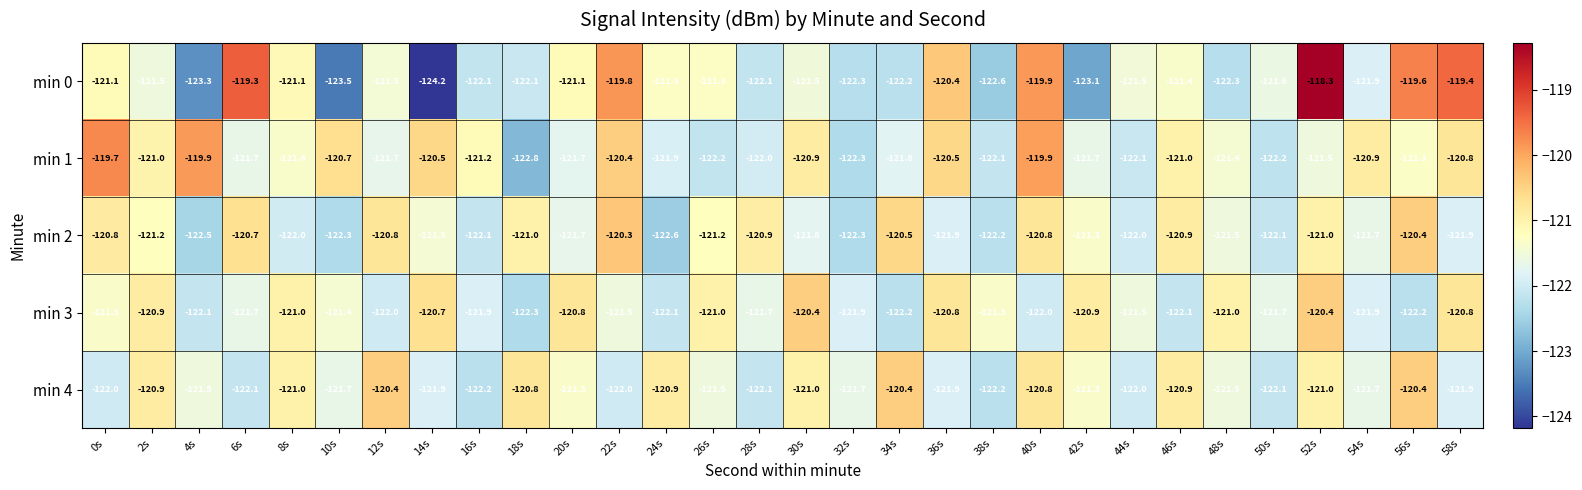

Is it true that min 4 equals -121.3 at 20s?

True